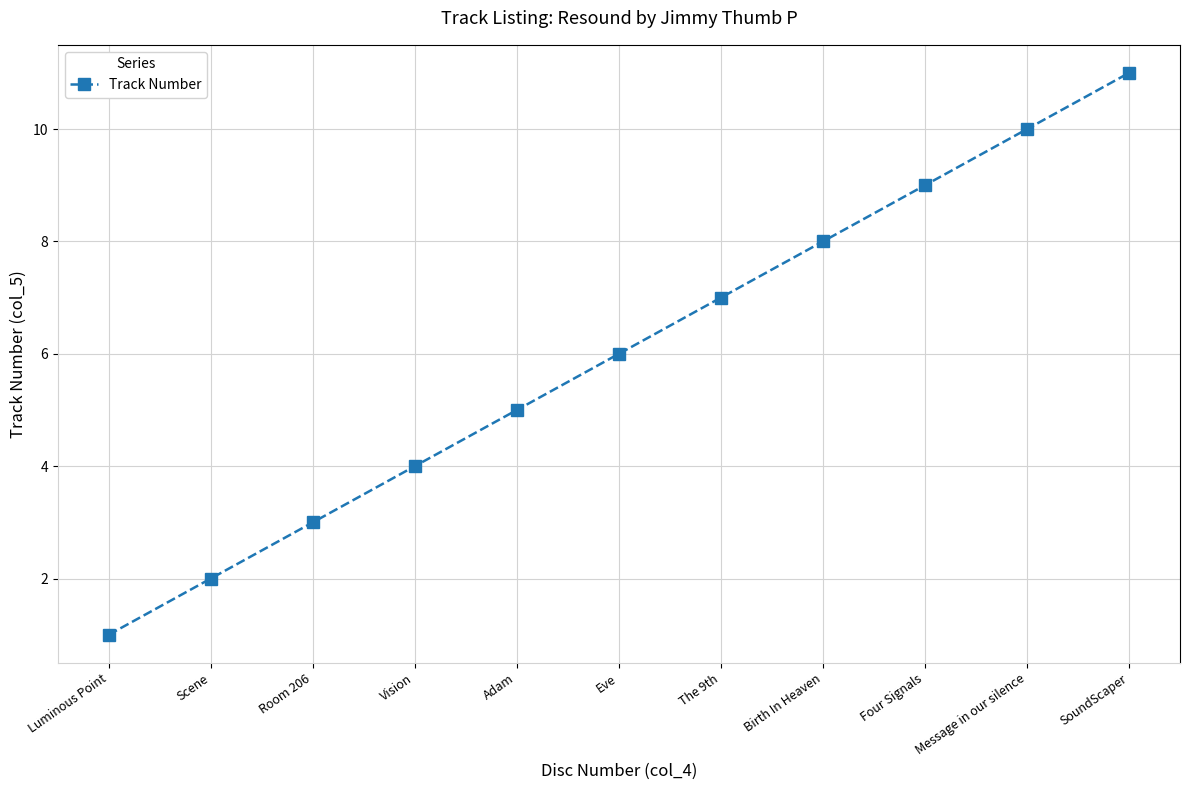

List the labels in order of value, largest first.

SoundScaper, Message in our silence, Four Signals, Birth In Heaven, The 9th, Eve, Adam, Vision, Room 206, Scene, Luminous Point